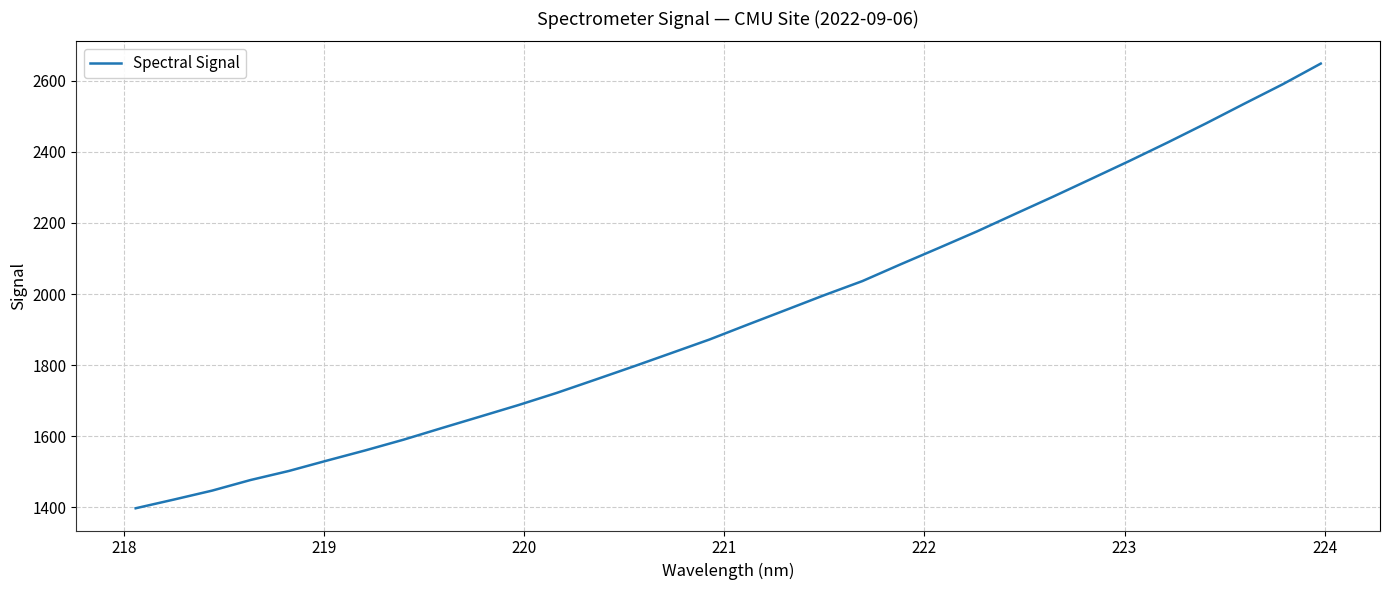

What is the greatest value displayed?

2648.0